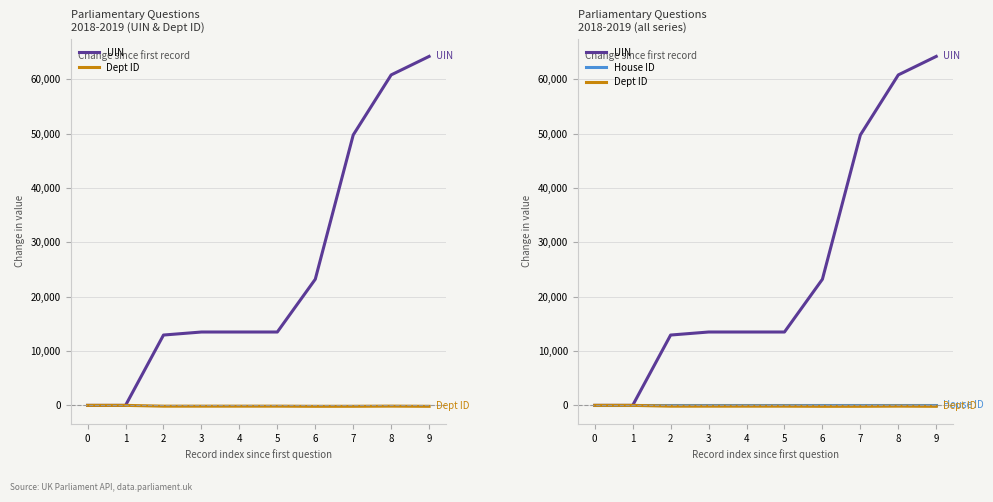

Reading right to left, list all the values displayed in this chart.

UIN: 9=64194	8=60791	7=49739	6=23204	5=13496	4=13496	3=13495	2=12938	1=0	0=0
Dept ID: 9=-174	8=-141	7=-170	6=-174	5=-147	4=-147	3=-147	2=-147	1=0	0=0
House ID: 9=0	8=0	7=0	6=0	5=0	4=0	3=0	2=0	1=0	0=0